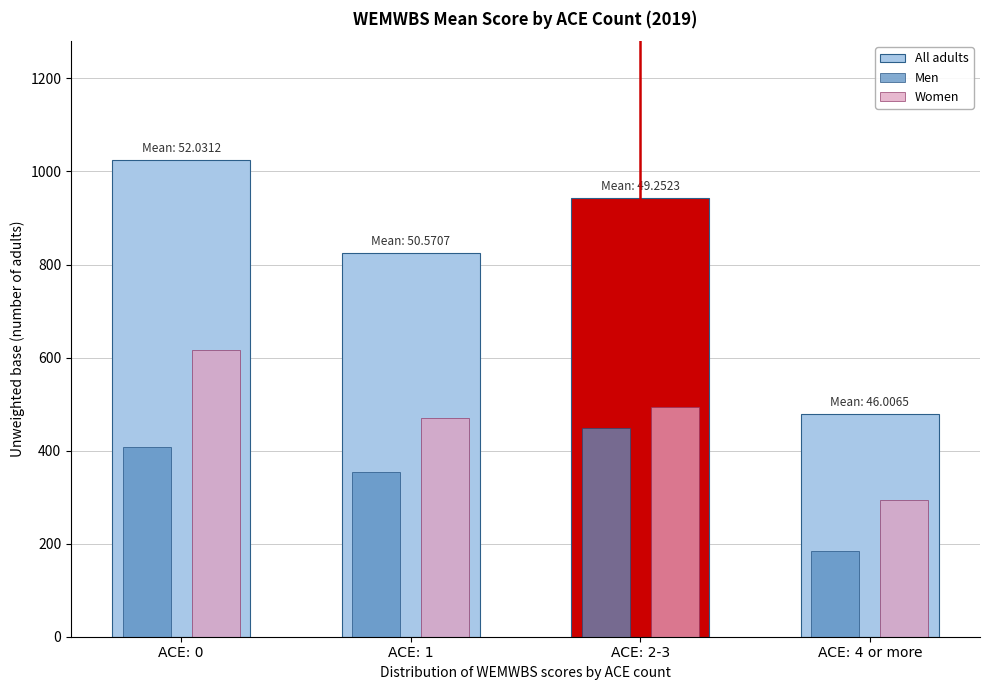

Reading left to right, extract all data points from this chart.

All adults: 1024	824	942	478
Men: 407	353	449	184
Women: 617	471	493	294